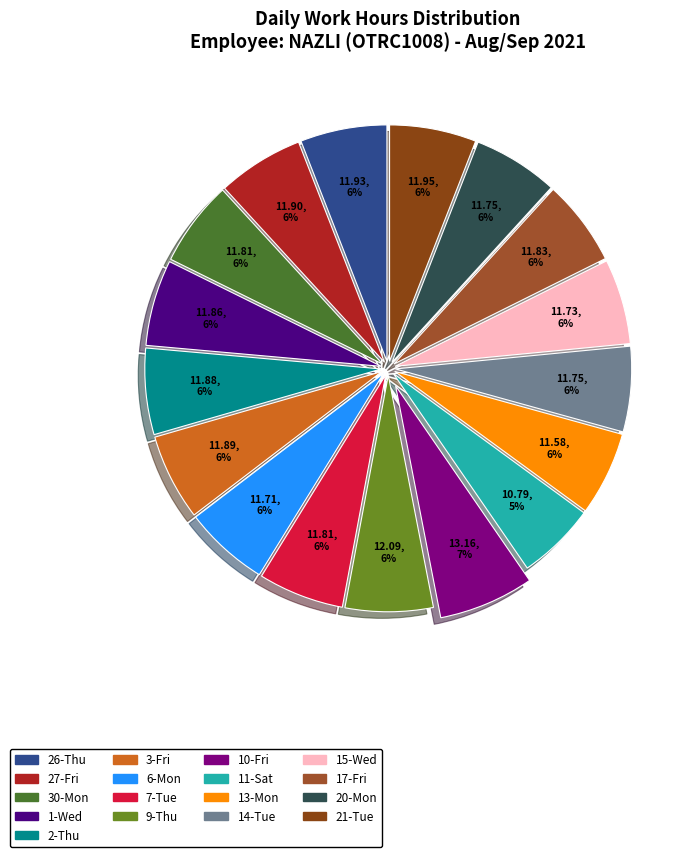

Which slice is the largest?

10-Fri